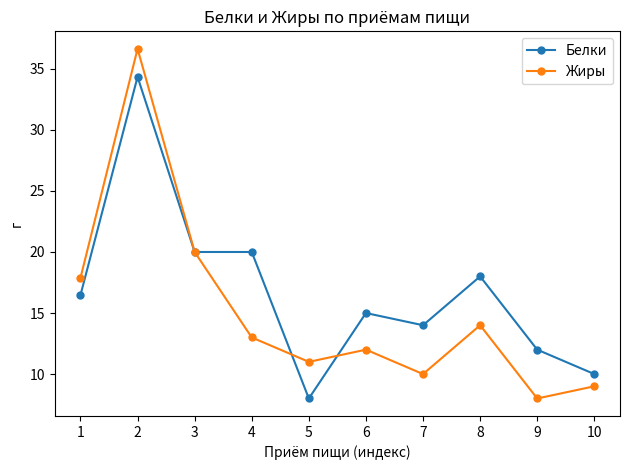

What is the difference between the maximum and second lowest values in the Жиры series?

27.6